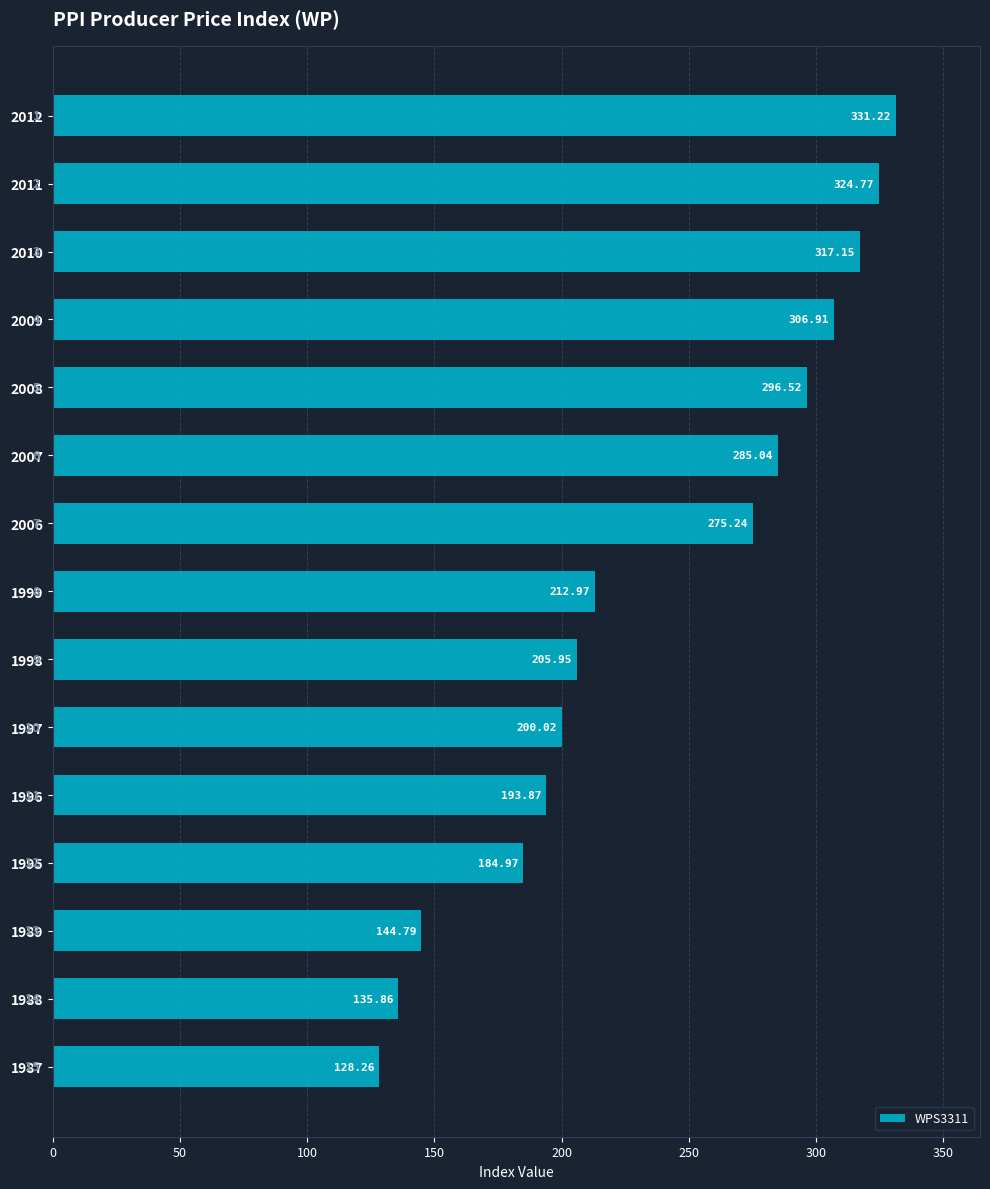

At which label is the value closest to 229?

1999